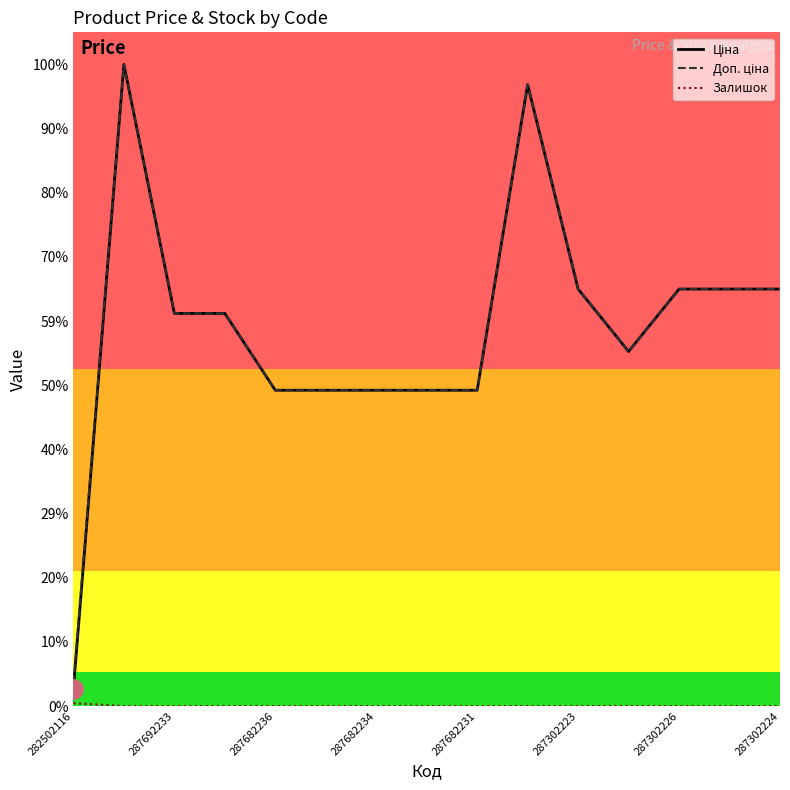

Which series has the largest total across all categories?

Доп. ціна